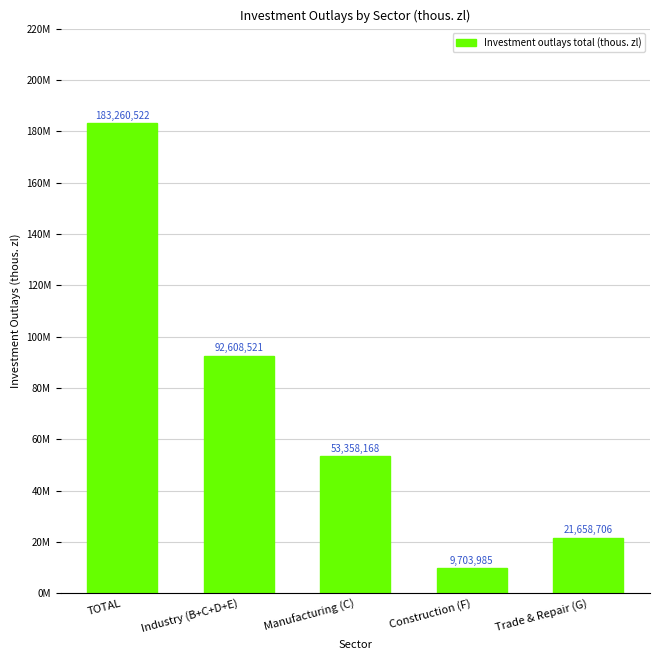

What is the difference between the values at Manufacturing (C) and Trade & Repair (G)?

31699462